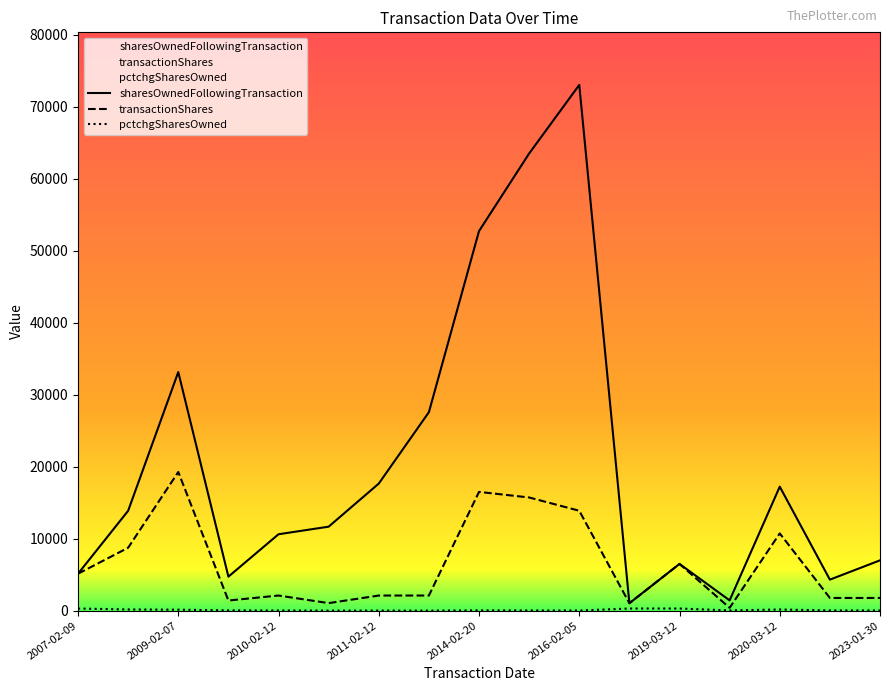

Which series has the largest range (max minus min)?

sharesOwnedFollowingTransaction